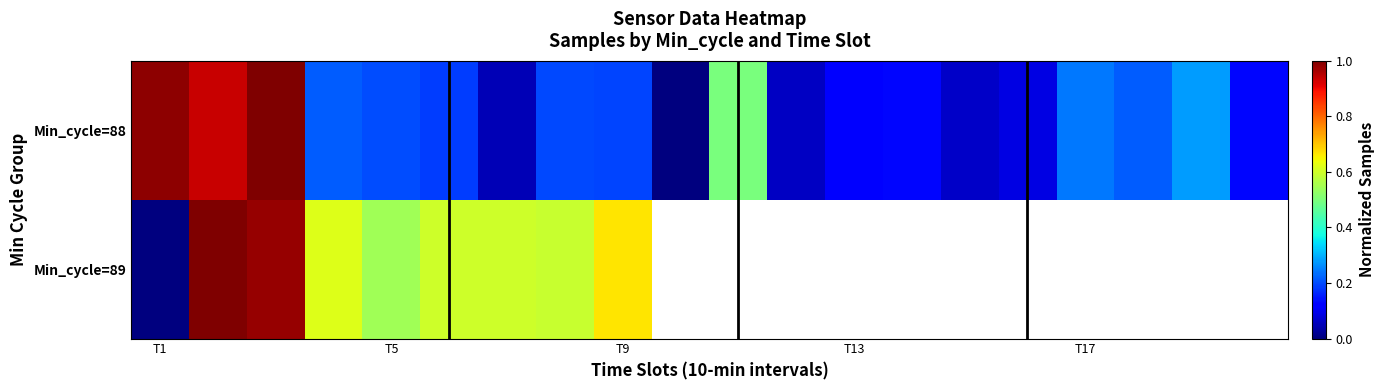

What is the average value of the Min_cycle=88 series?

0.3